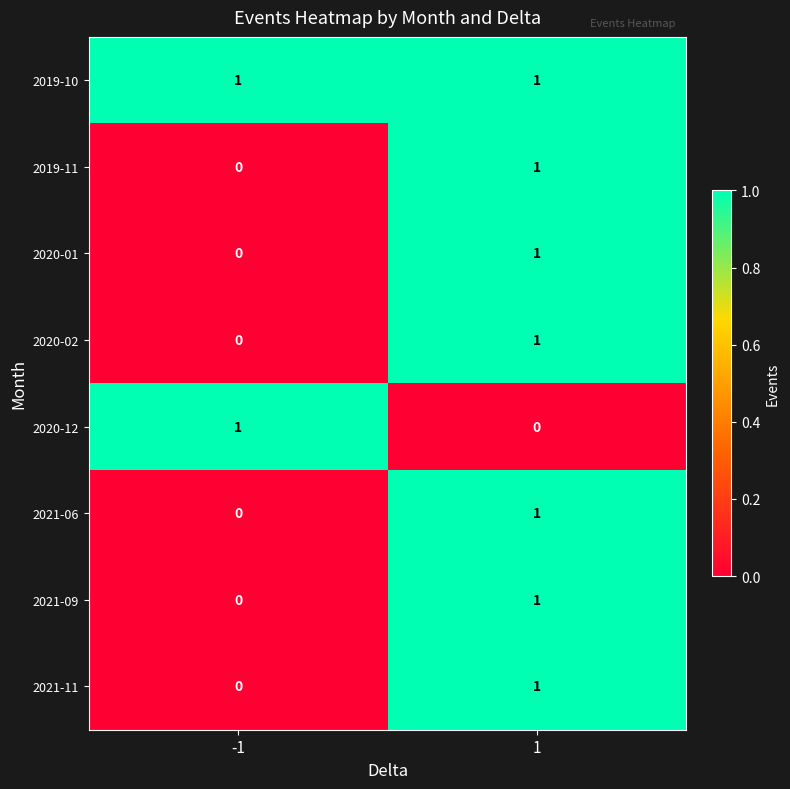

The value of 2021-11 at 1 is 0. True or false?

False